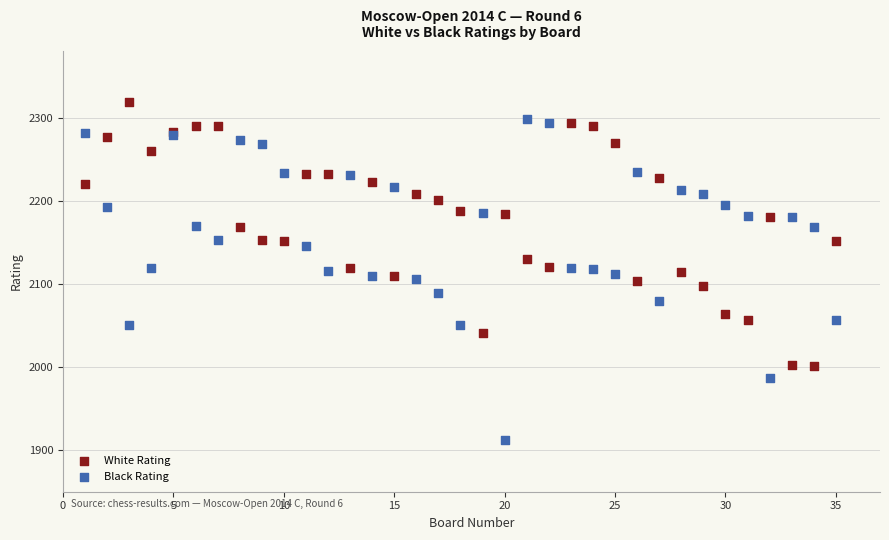

Which series has the largest Y range (max minus min)?

Black Rating